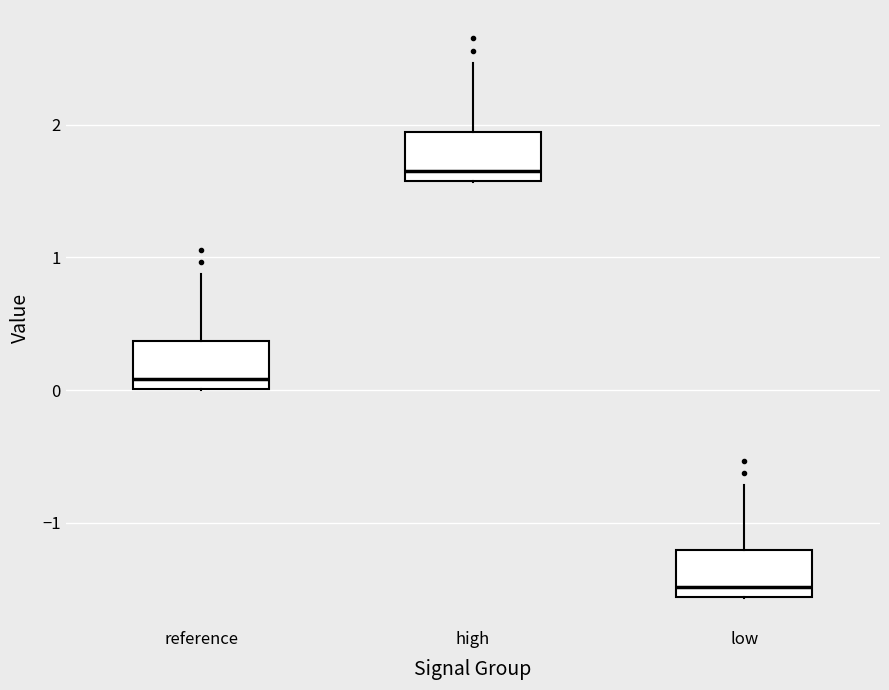

Reading left to right, transcribe this box plot: for each box, give where its median line is, the range the box spans, and where its two whiskers end, as read against the y-axis. The values are not printed on the chart, so give them approximately, as read against the axis.

reference: median 0.1, box 0.0 to 0.4, whiskers 0.0 to 0.9
high: median 1.6 (just above the box's lower edge), box 1.6 to 1.9, whiskers 1.6 to 2.5
low: median -1.5, box -1.6 to -1.2, whiskers -1.6 to -0.7